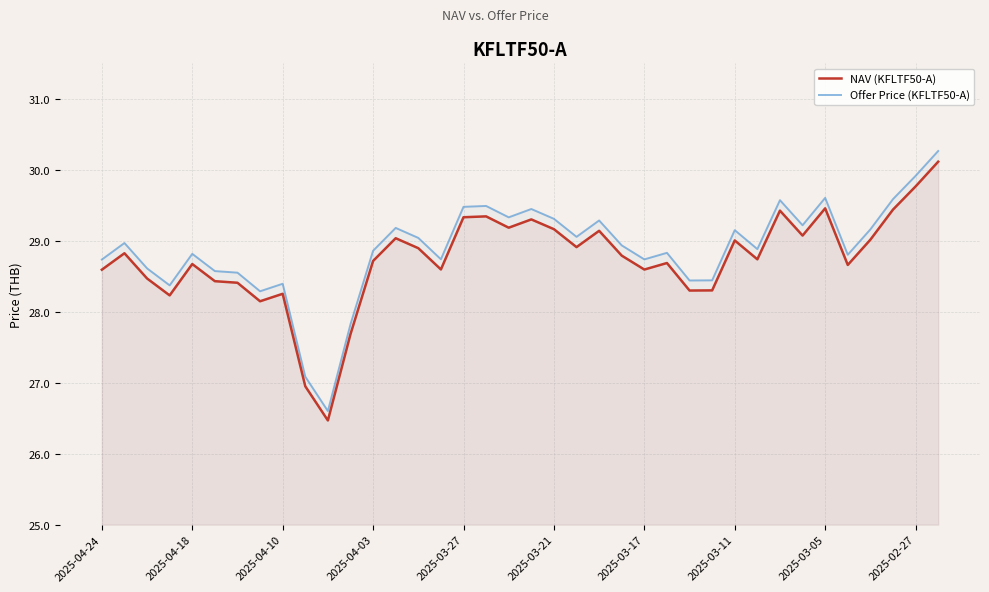

Where does the Offer Price (KFLTF50-A) series first go above 28?

2025-04-24